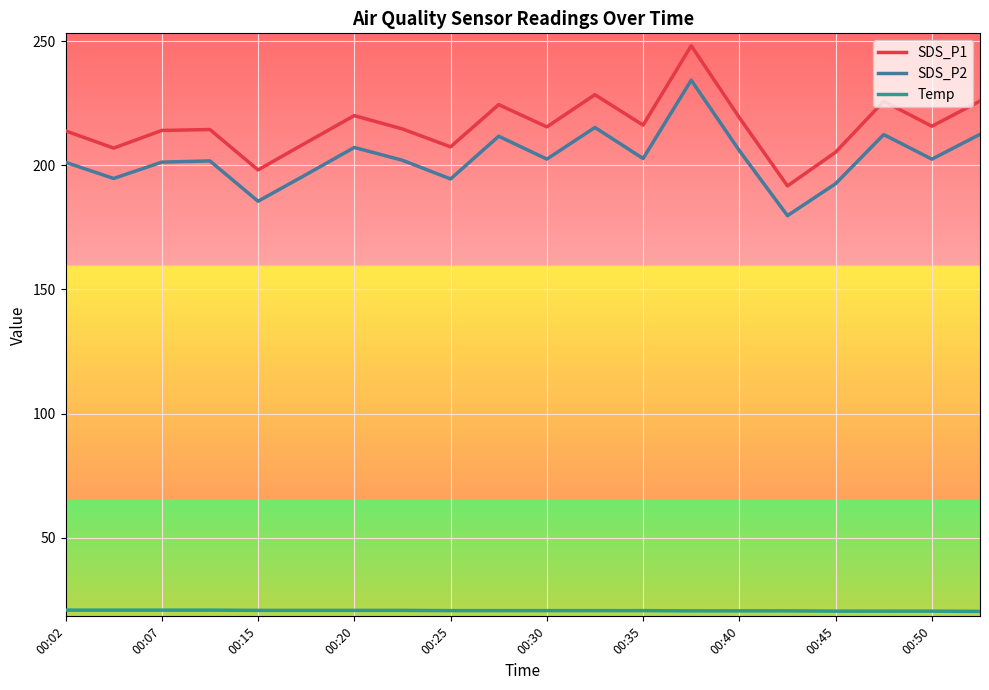

What is the difference between the maximum and minimum values in the SDS_P2 series?

54.5